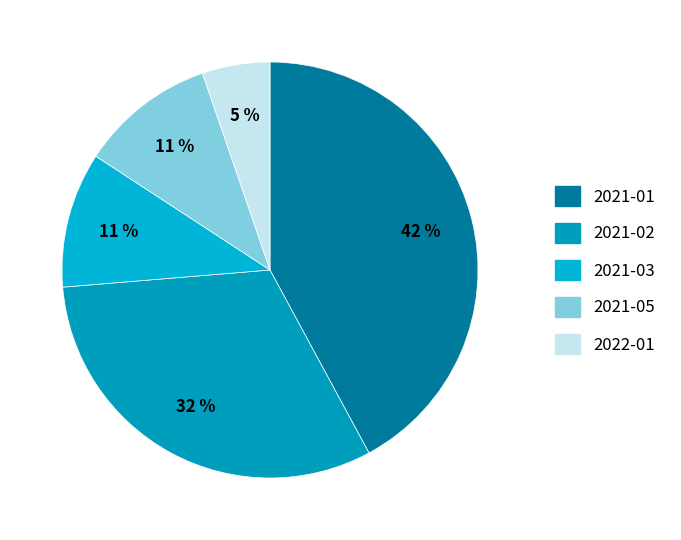

What is the largest slice in the pie chart?

2021-01